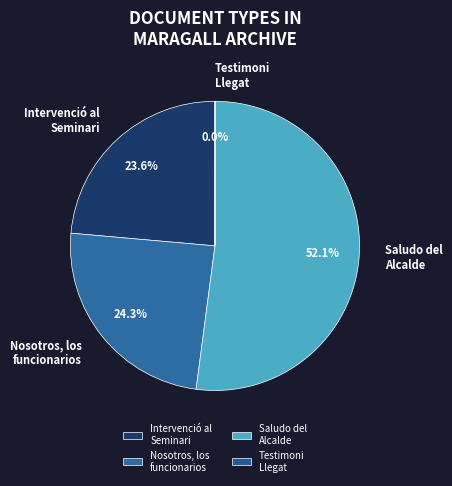

What portion of the pie excludes Saludo del Alcalde?

47.9%